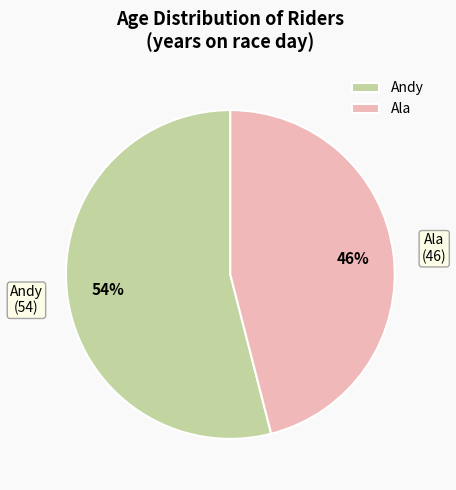

To the nearest percent, what is the difference between the Ala and Andy slice percentages?

8%